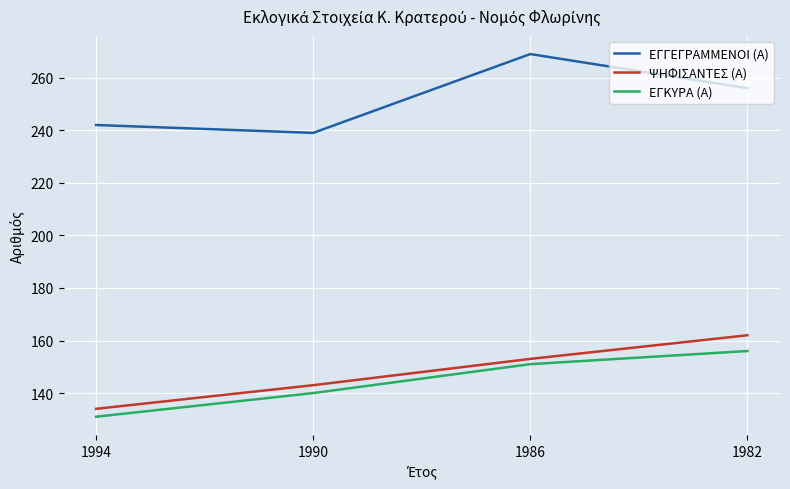

Where is ΨΗΦΙΣΑΝΤΕΣ (Α) nearest to the value 148?

1990